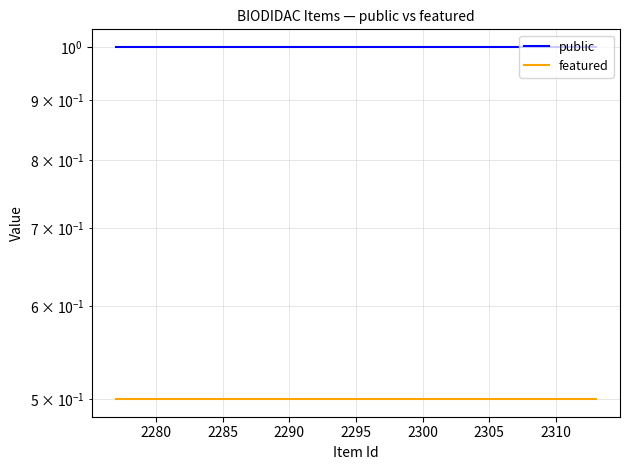

Reading right to left, transcribe all the data shown in this chart.

public: 1.0	1.0	1.0	1.0	1.0	1.0	1.0	1.0	1.0	1.0	1.0	1.0	1.0	1.0	1.0	1.0	1.0	1.0	1.0	1.0	1.0	1.0	1.0
featured: 0.5	0.5	0.5	0.5	0.5	0.5	0.5	0.5	0.5	0.5	0.5	0.5	0.5	0.5	0.5	0.5	0.5	0.5	0.5	0.5	0.5	0.5	0.5